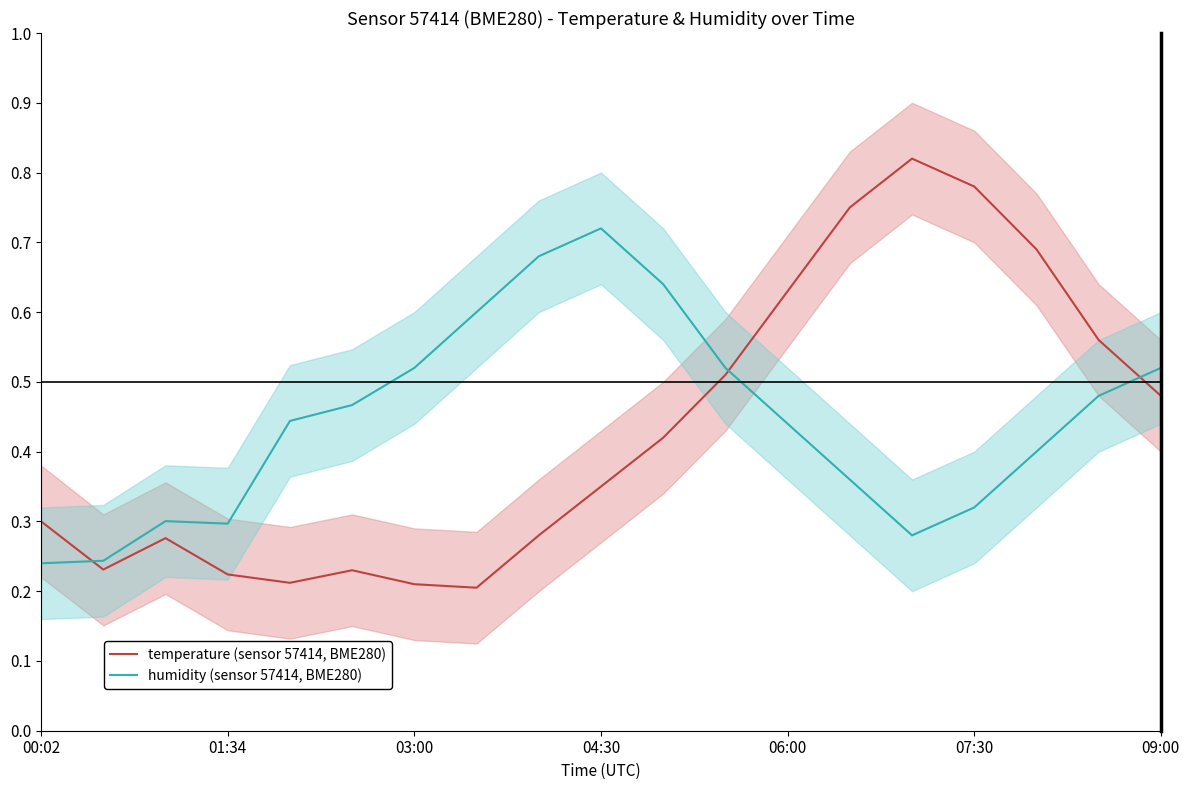

True or false: humidity (sensor 57414, BME280) and temperature (sensor 57414, BME280) intersect in this chart.

True